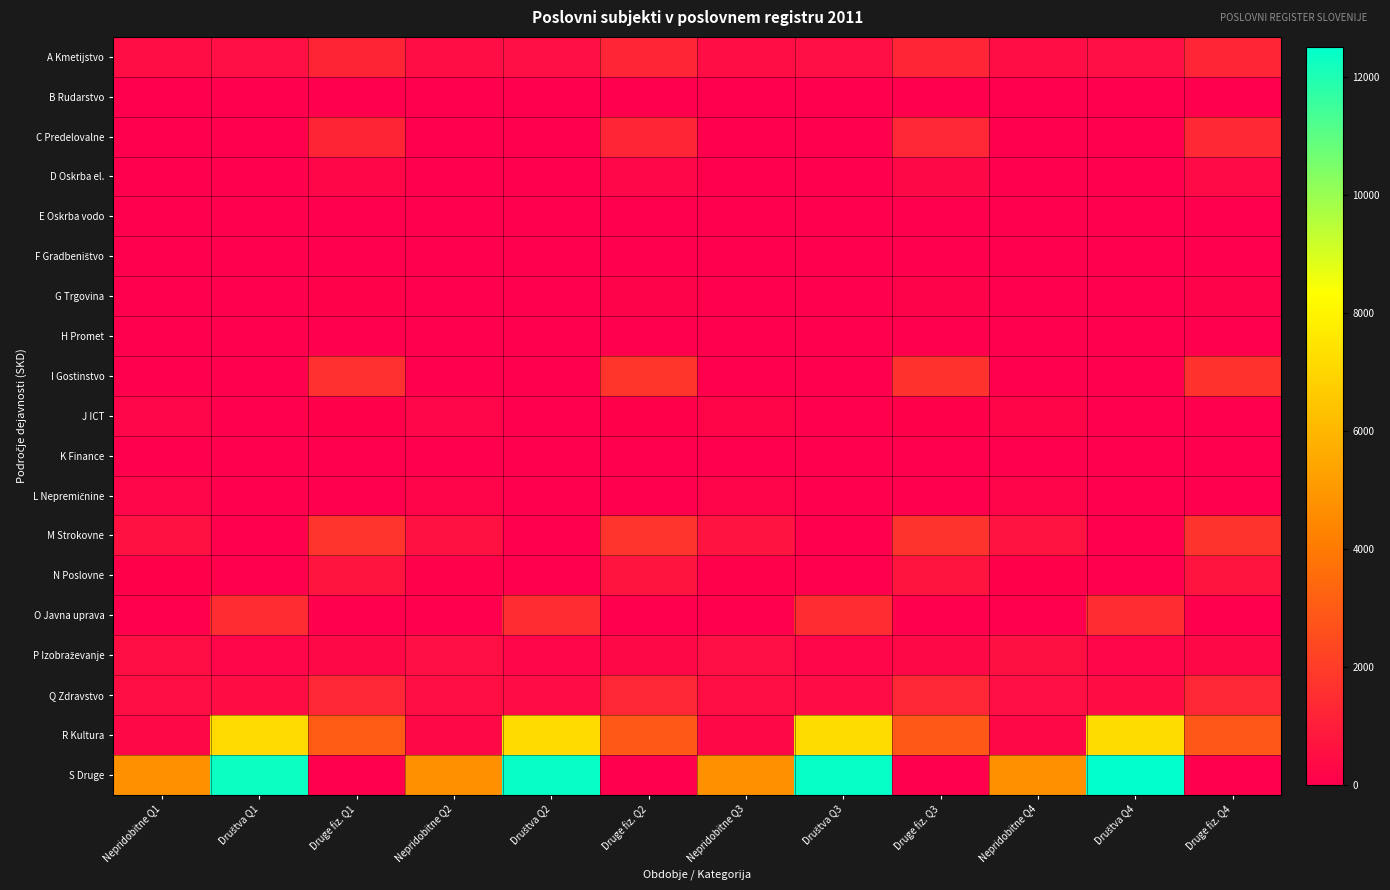

Which series changed the most between Nepridobitne Q2 and Društva Q2?

S Druge